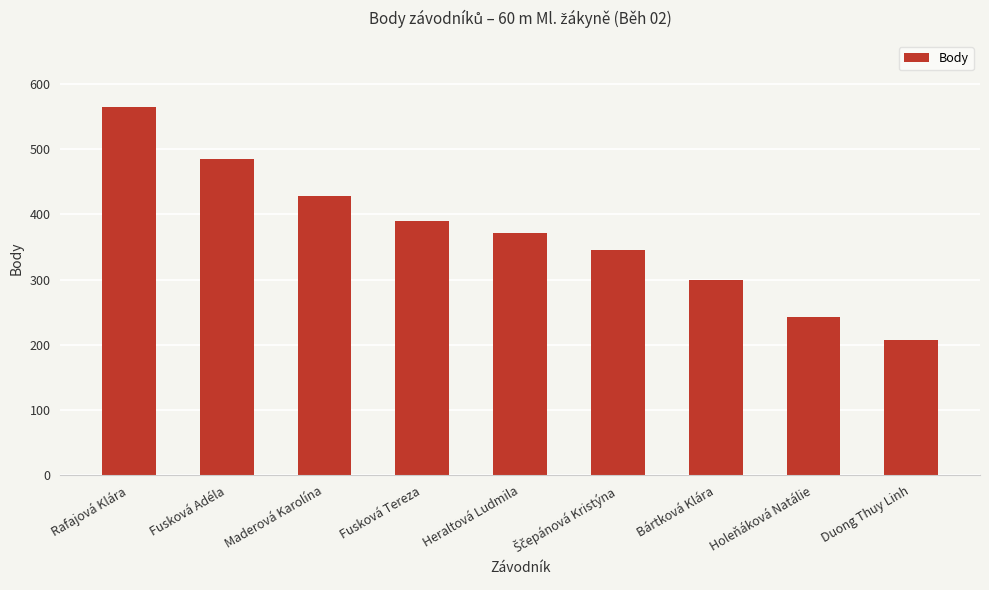

How many values are between 299 and 428?

5